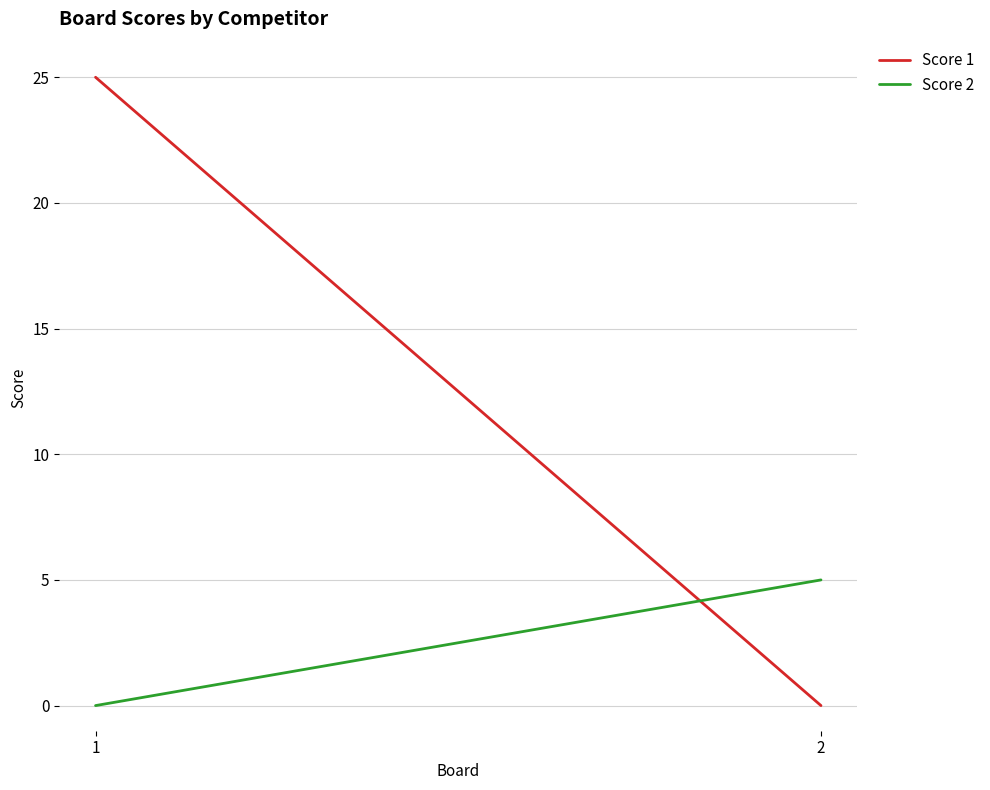

At 1, list the series in order from smallest to largest.

Score 2, Score 1